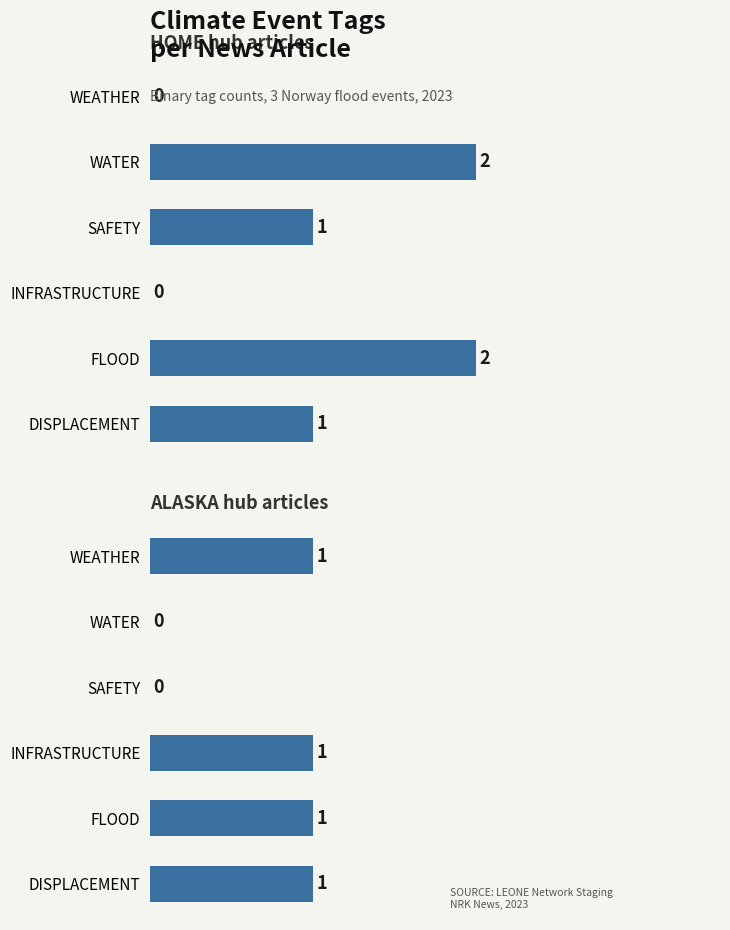

Is it true that WEATHER equals 2 at 1?

False